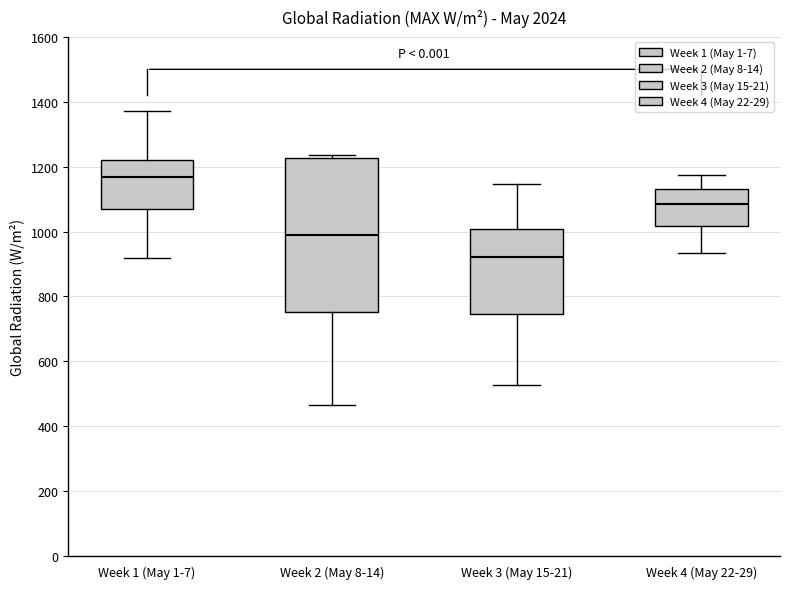

Which box's median line is the highest?

Week 1 (May 1-7)